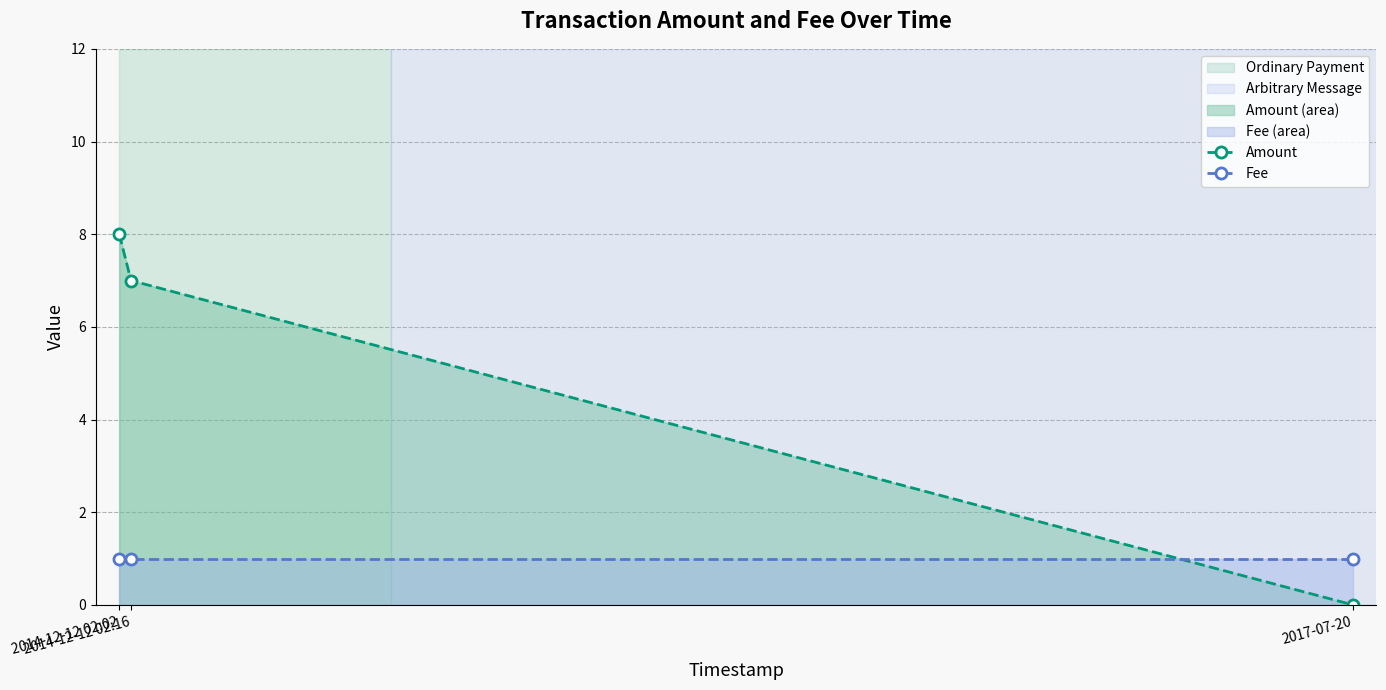

What value does the Fee series have at 2014-12-12 02:16?

1